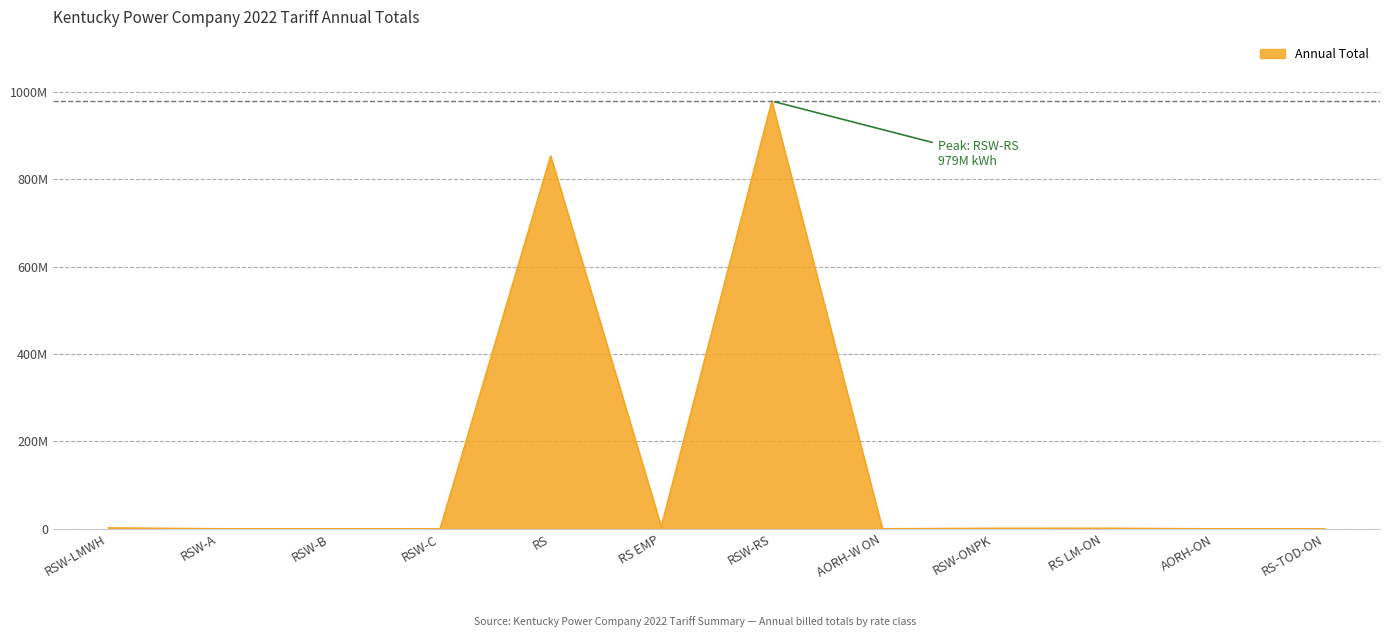

What is the label of the 5th point from the left?

RS